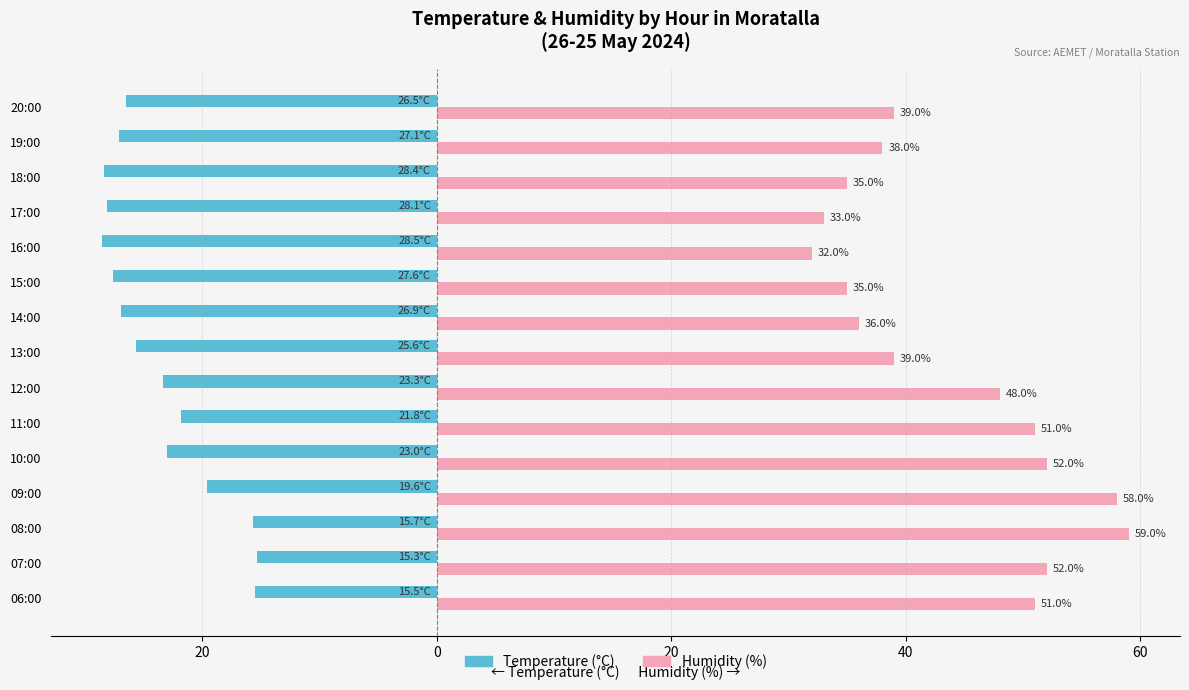

What are all the series names shown in the legend?

Temperature (°C), Humidity (%)